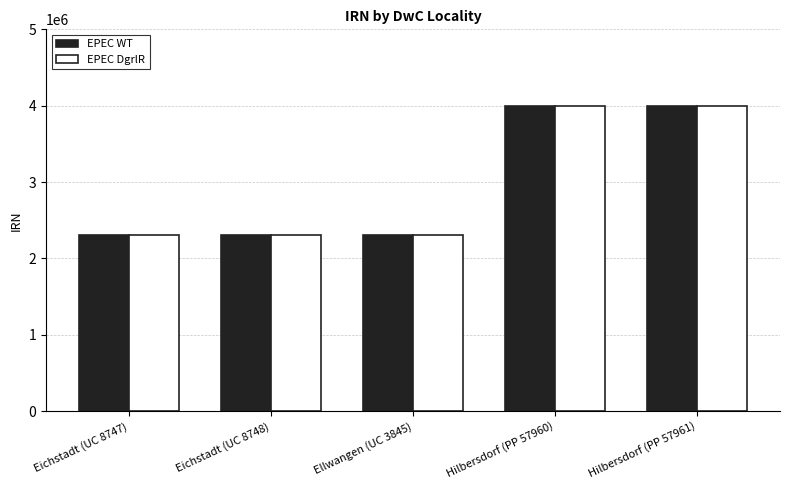

What position from the right is Hilbersdorf (PP 57960)?

2